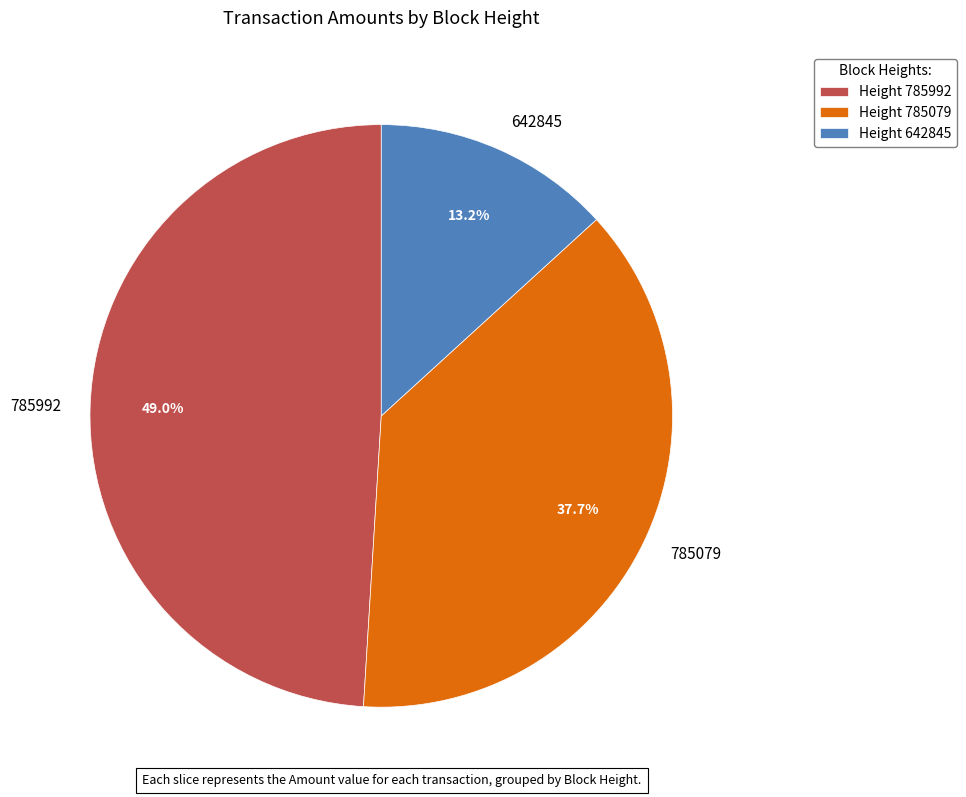

Which has a higher value, 785079 or 642845?

785079